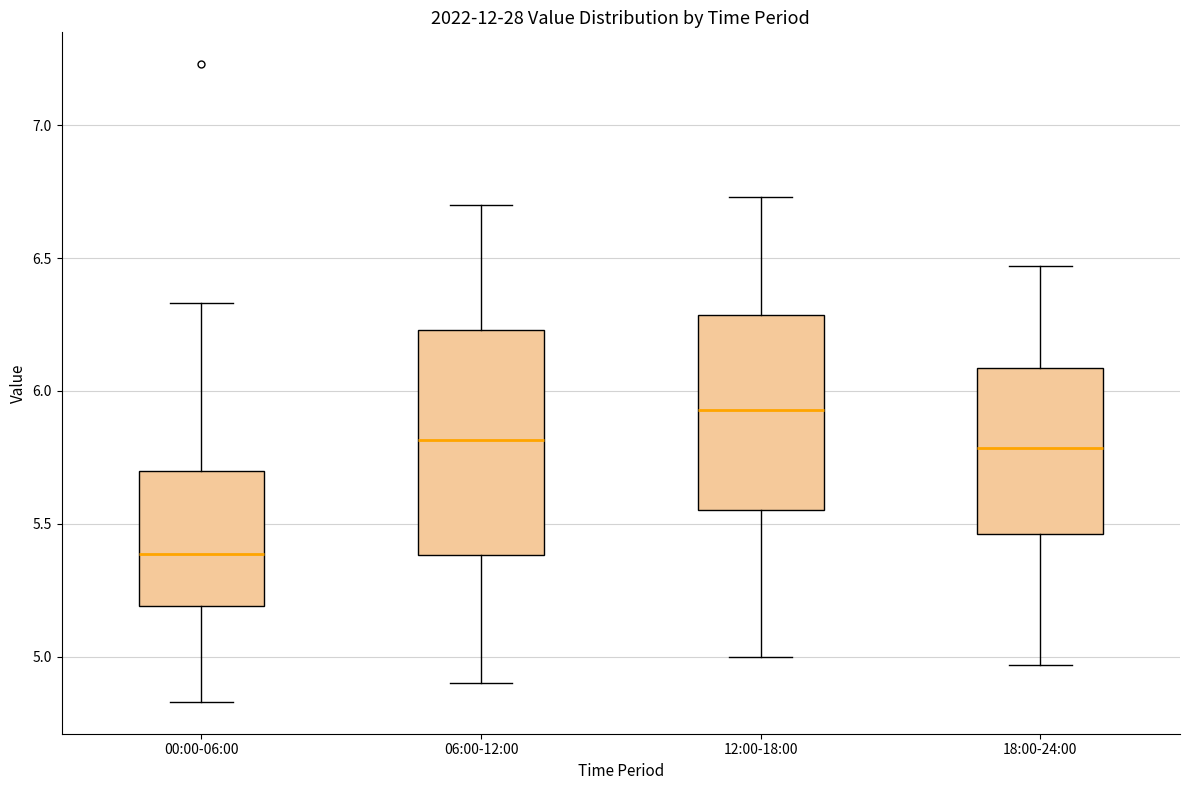

Which box is the tallest, from its lower edge to its upper edge?

06:00-12:00